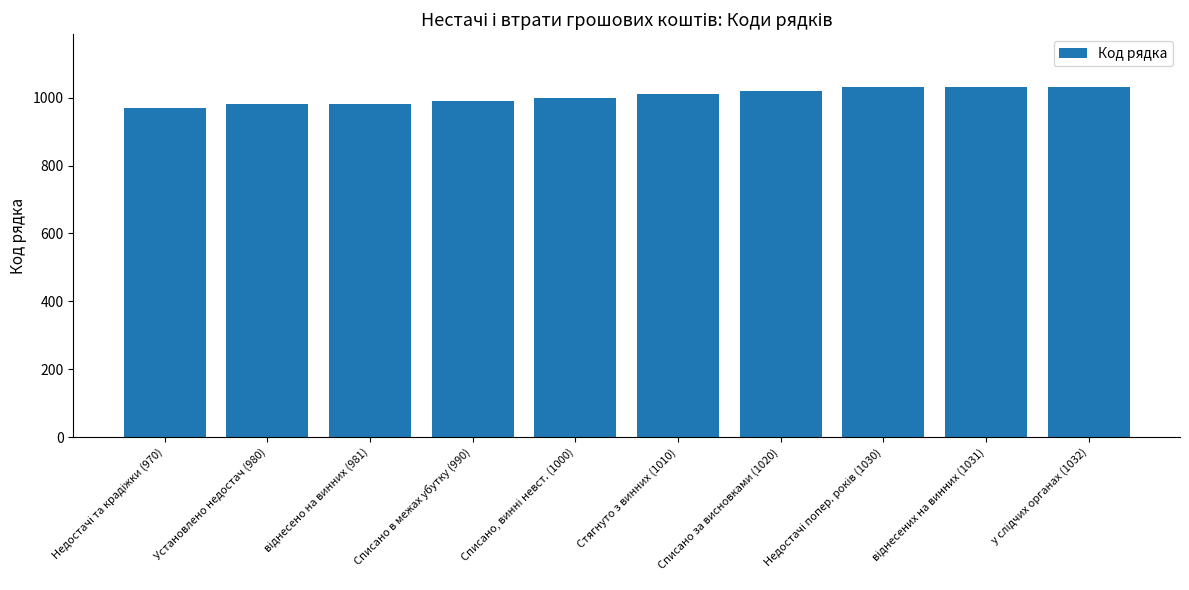

What is the difference between the maximum and minimum values?

62